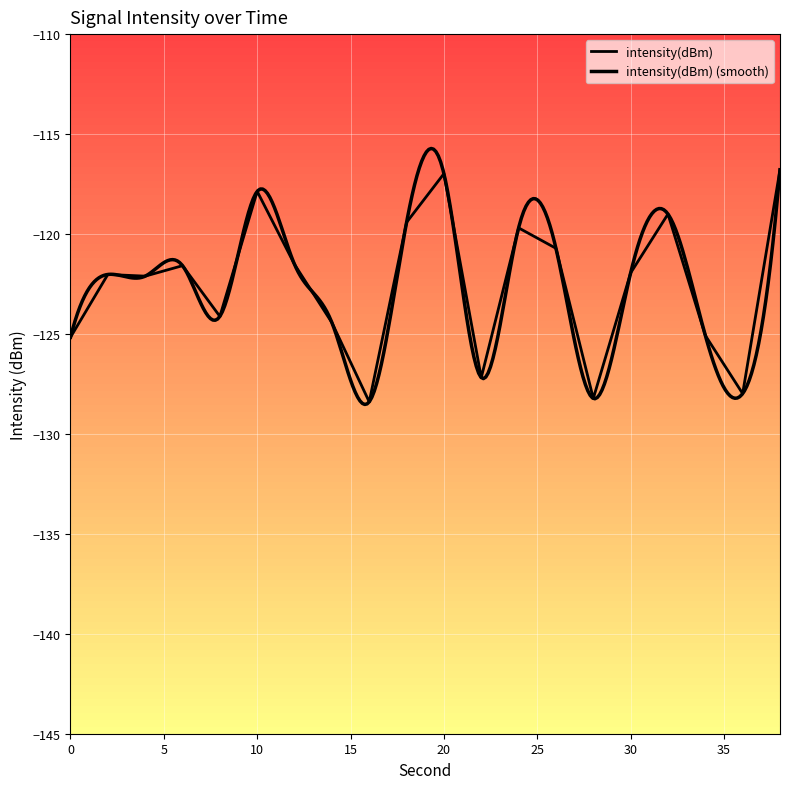

Reading left to right, list all the values displayed in this chart.

0=-125.2	2=-122.0	4=-122.1	6=-121.6	8=-124.1	10=-117.9	12=-121.5	14=-124.4	16=-128.4	18=-119.4	20=-117.0	22=-127.2	24=-119.7	26=-120.7	28=-128.2	30=-121.9	32=-119.0	34=-125.1	36=-128.0	38=-116.8